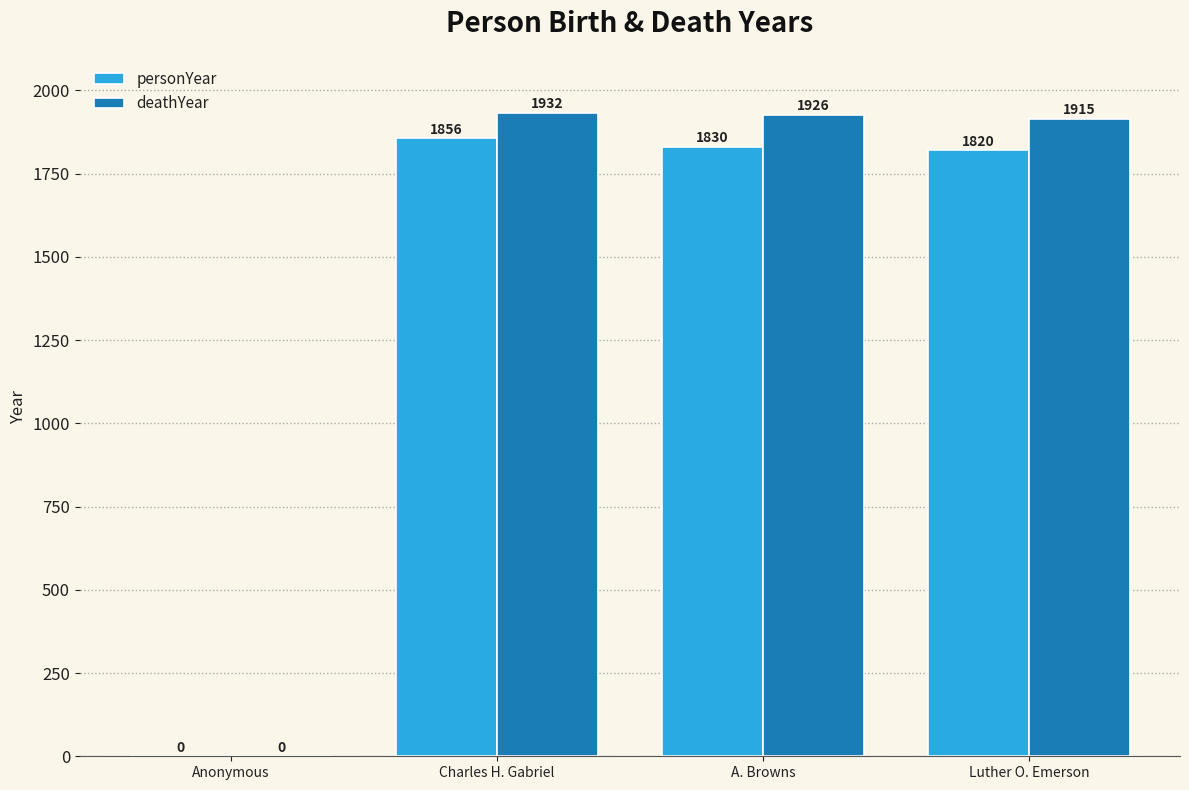

Reading left to right, list all the values displayed in this chart.

personYear: 0	1856	1830	1820
deathYear: 0	1932	1926	1915